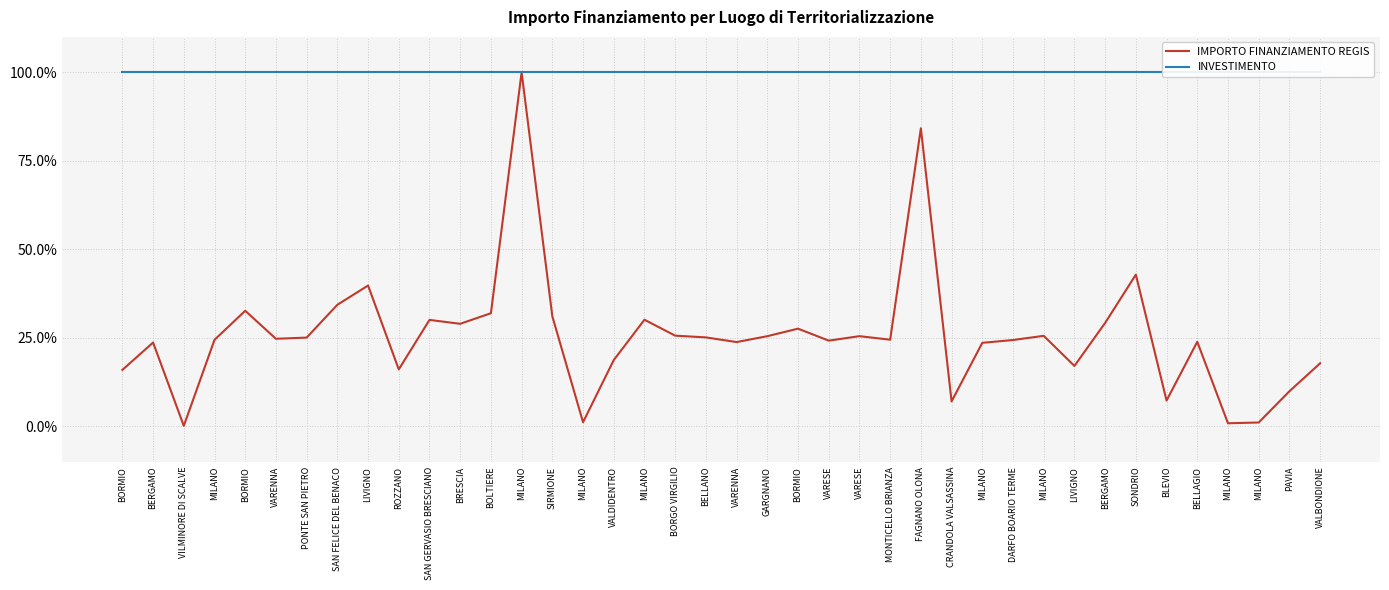

What is the value of the INVESTIMENTO point at the 15th from the left?

100.0